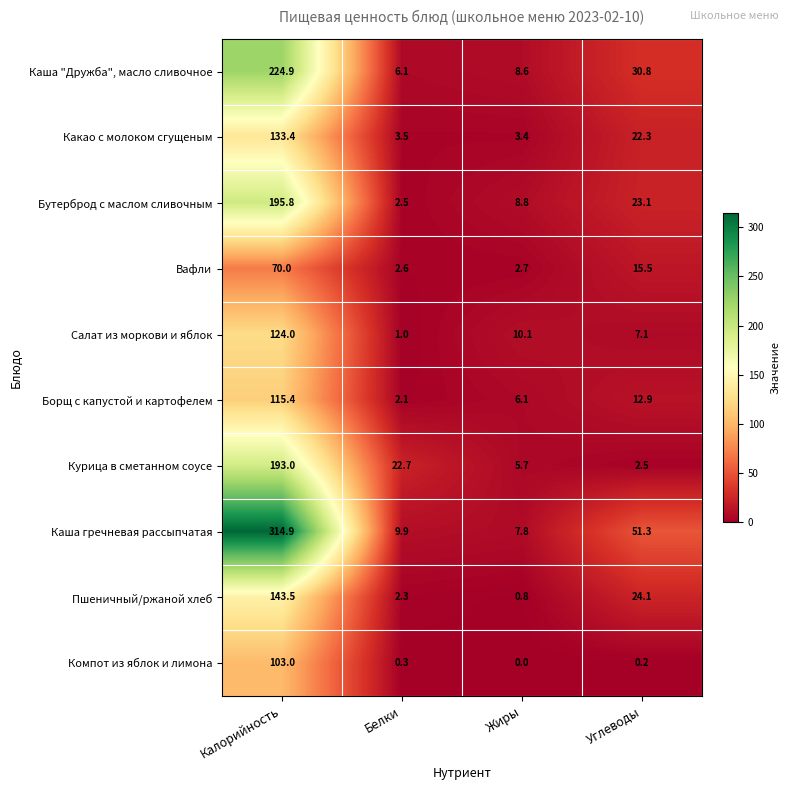

What is the average value of the Каша гречневая рассыпчатая series?

96.0